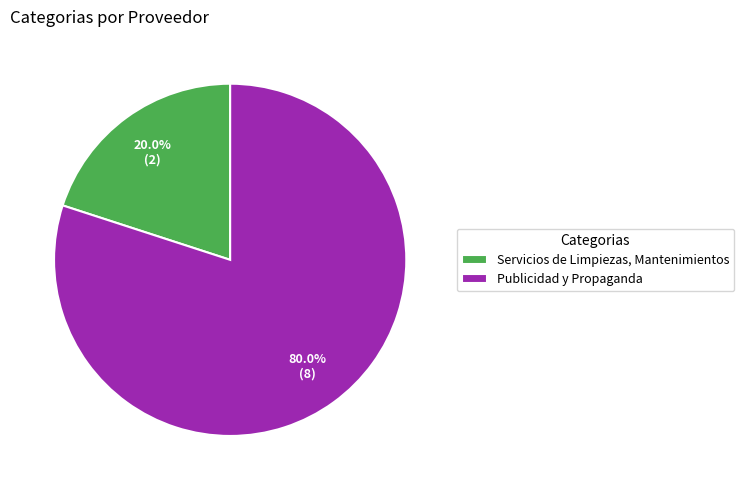

Does any single category account for the majority?

Yes